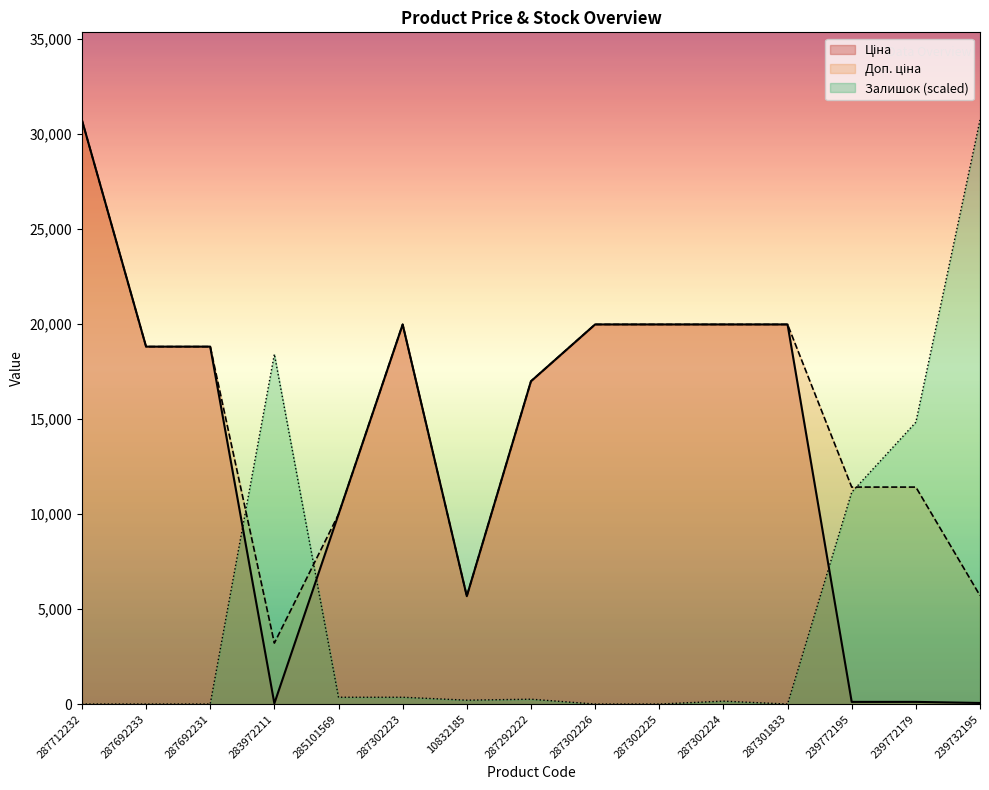

True or false: Ціна and Доп. ціна intersect in this chart.

False